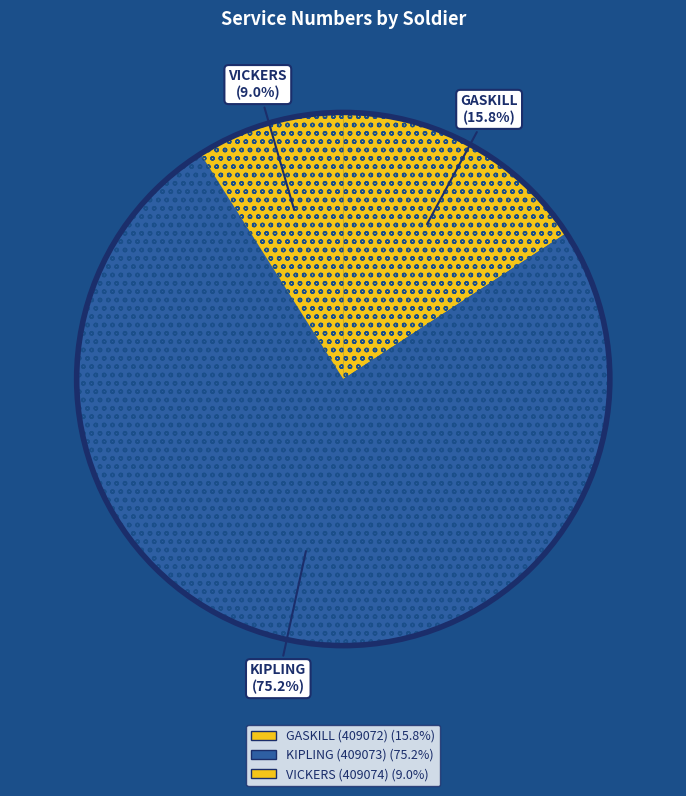

How many segments does this pie chart have?

3